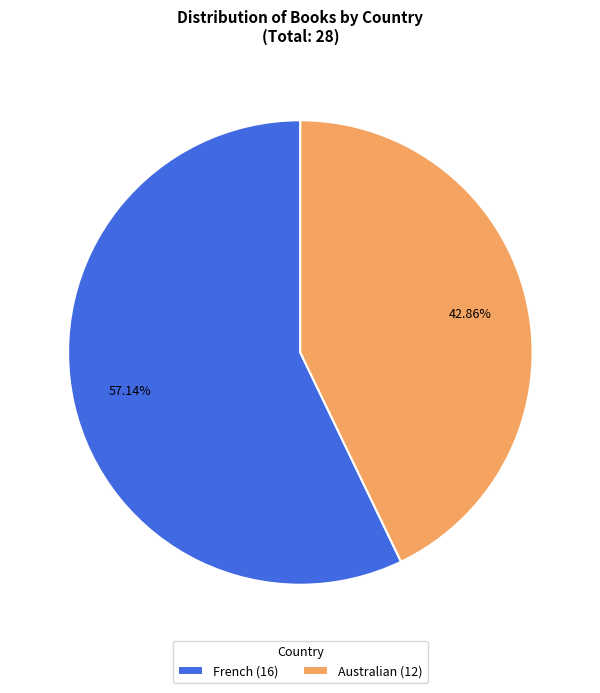

Which category has the biggest portion of the pie?

French (16)